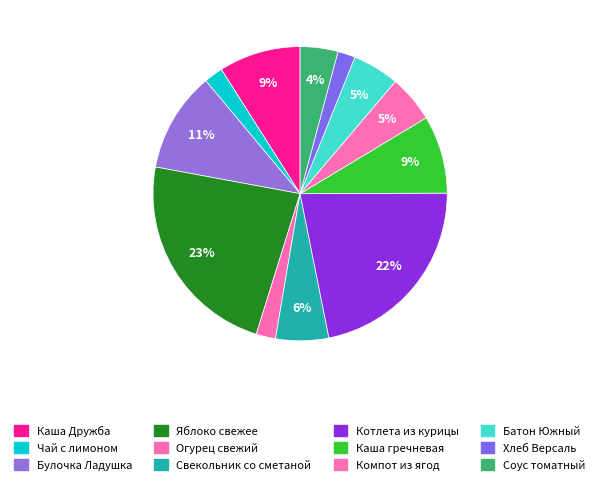

How much of the chart is everything except Чай с лимоном?

97.9%